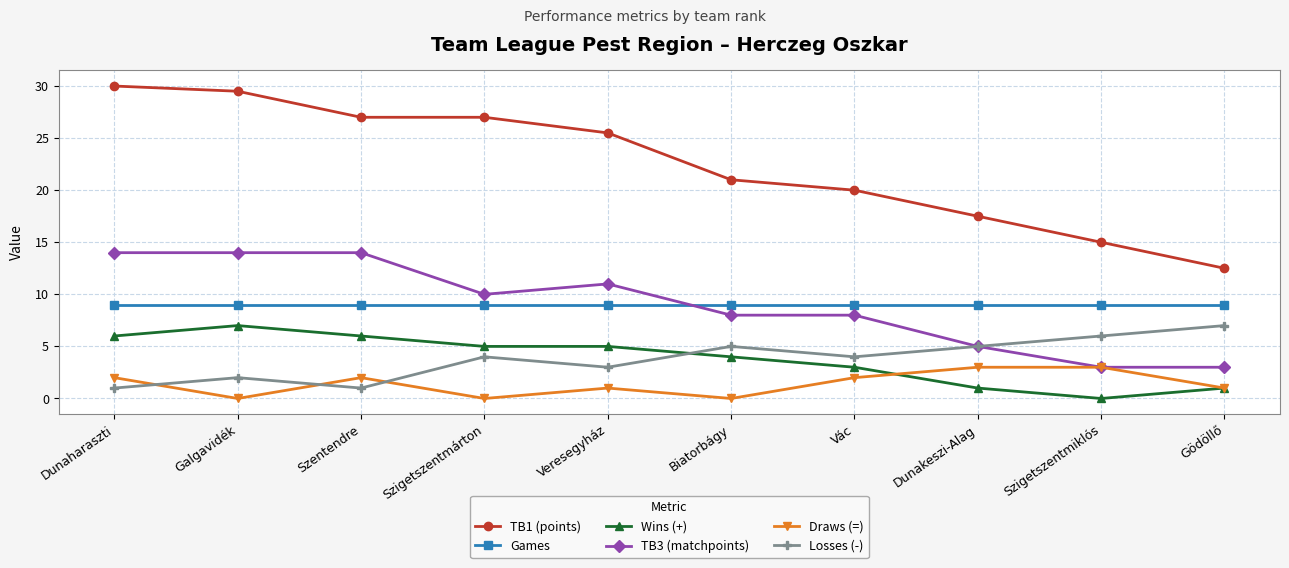

The value of TB1 (points) at Szentendre is 38.3. True or false?

False